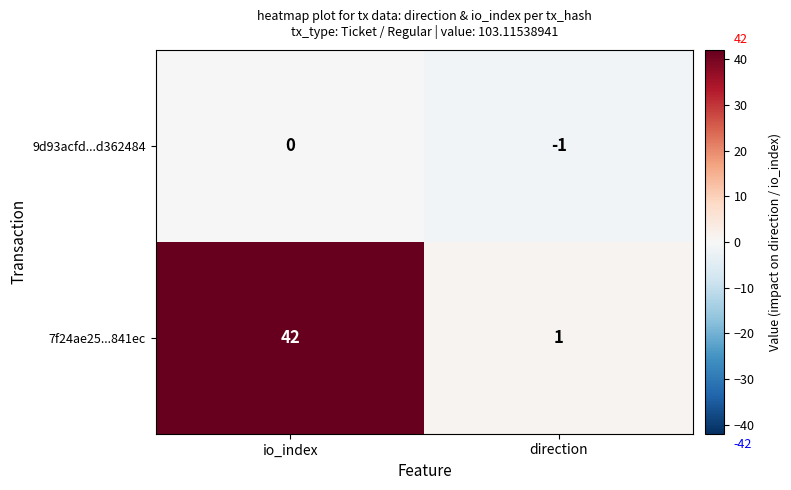

What is the sum of all 7f24ae25...841ec values?

43